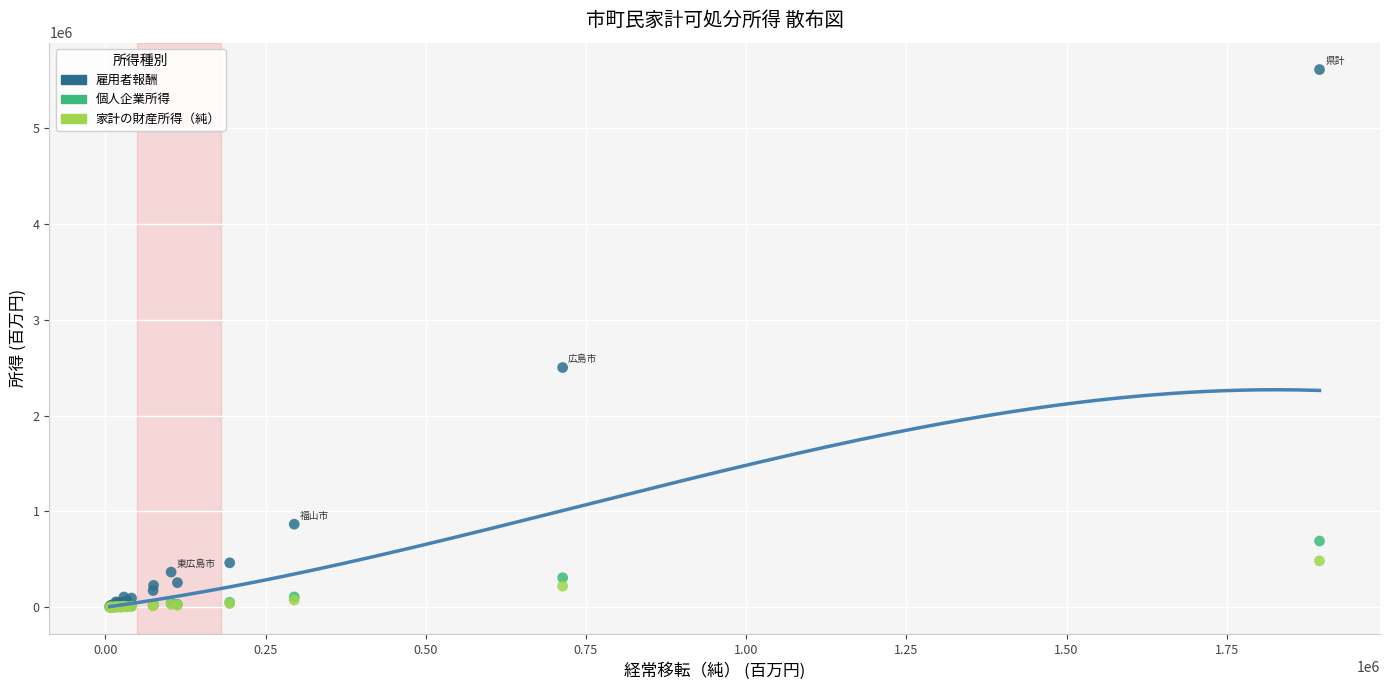

Which series has the largest Y range (max minus min)?

雇用者報酬